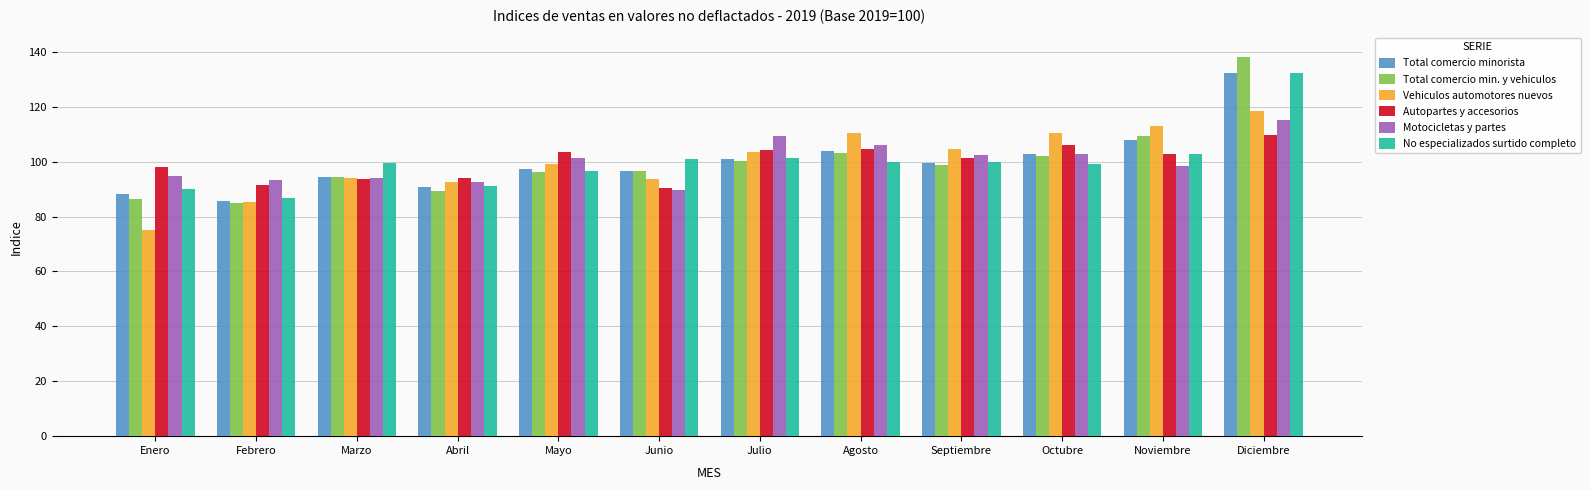

What is the label of the 12th bar from the right?

Enero